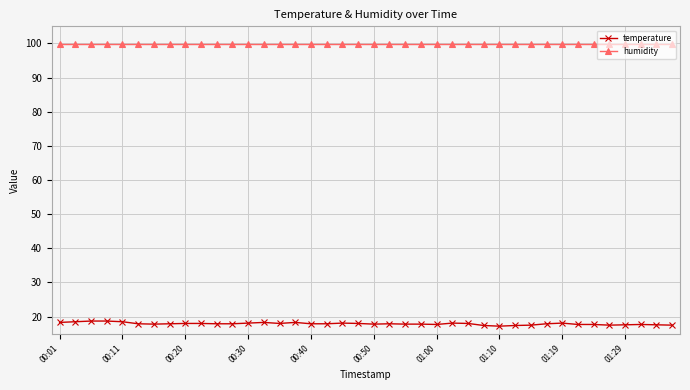

Rank the series by their maximum value, from lowest to highest.

temperature, humidity